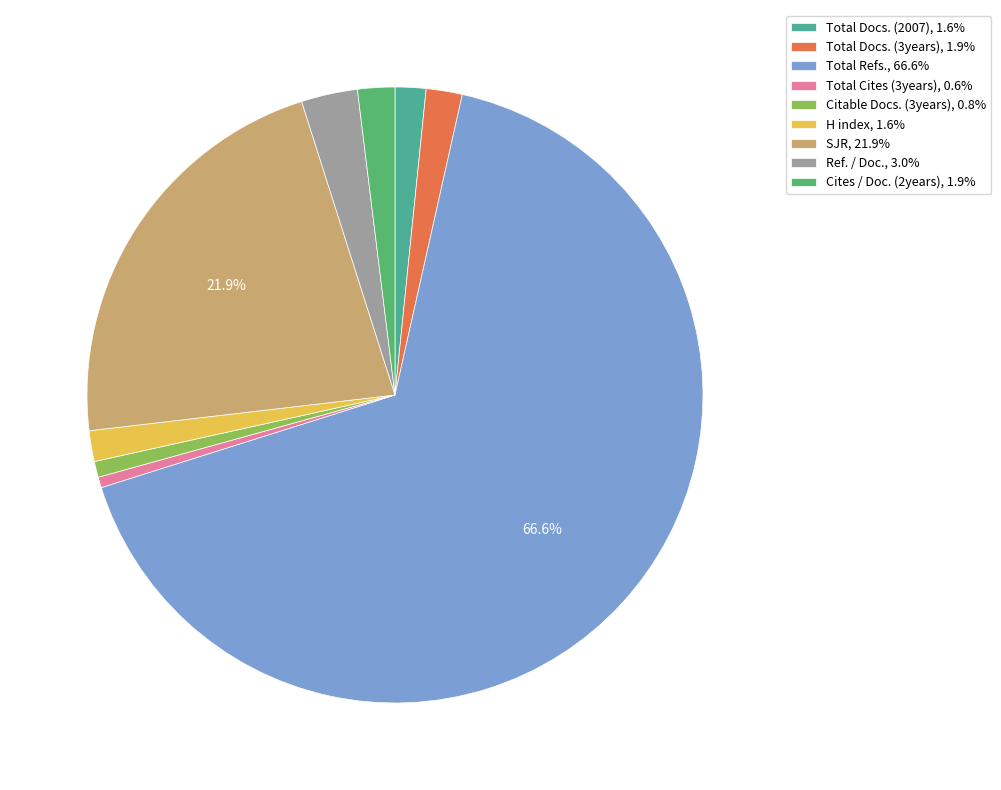

True or false: Citable Docs. (3years) accounts for 11% of the total.

False